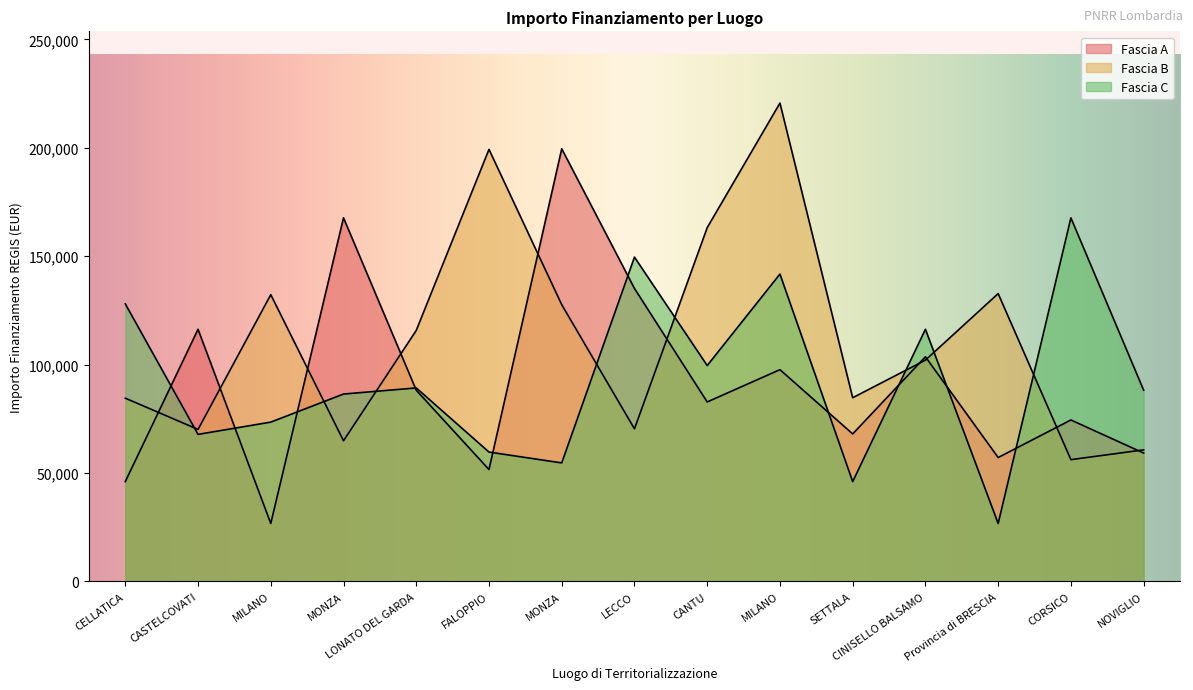

At which label does Fascia C first exceed 88213?

CELLATICA